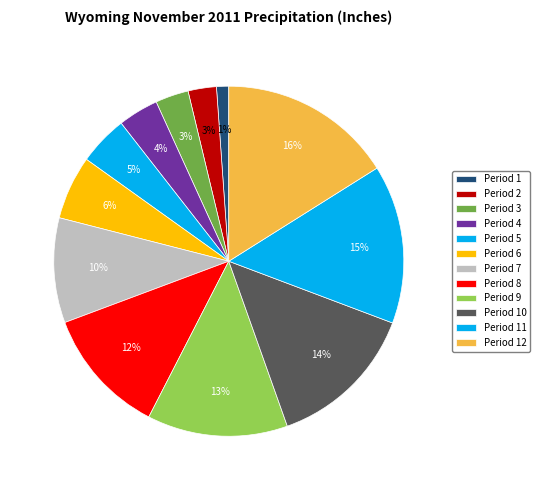

How many segments does this pie chart have?

12